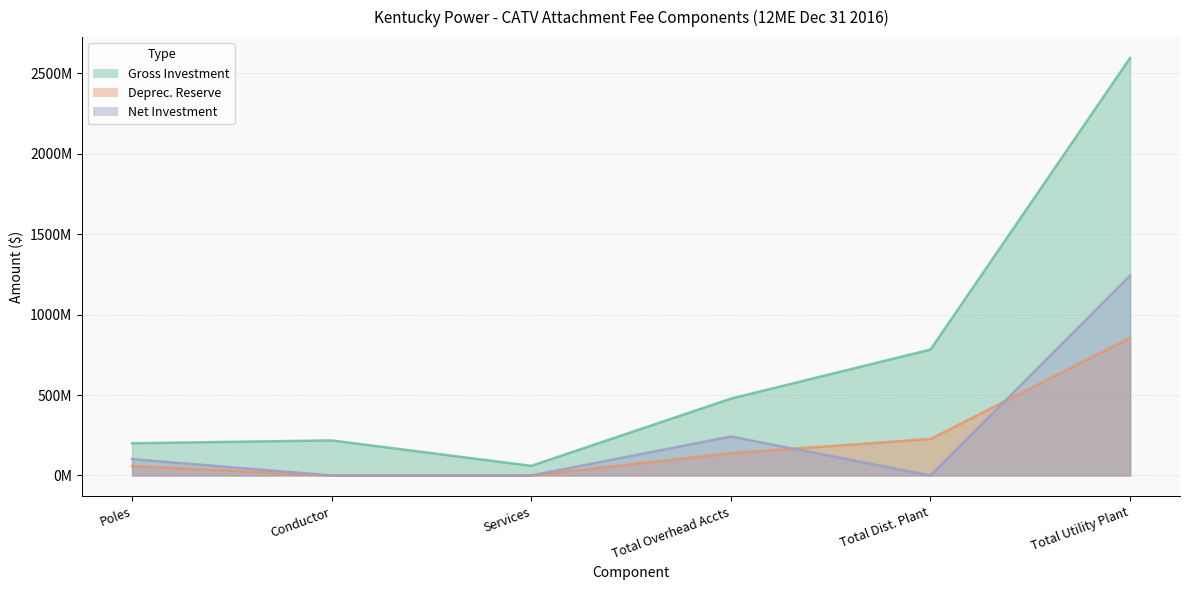

What is the approximate value of Gross Investment at Conductor, to the nearest 100?

217777600